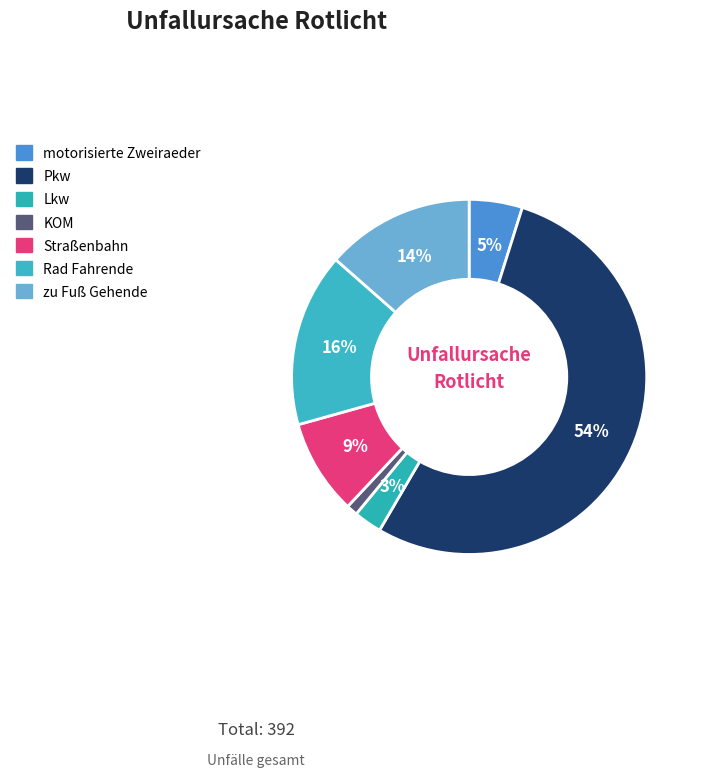

Which slice represents more than half of the pie?

Pkw